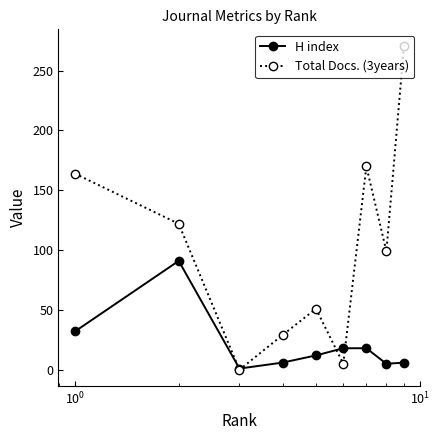

Count the number of data series in this chart.

2